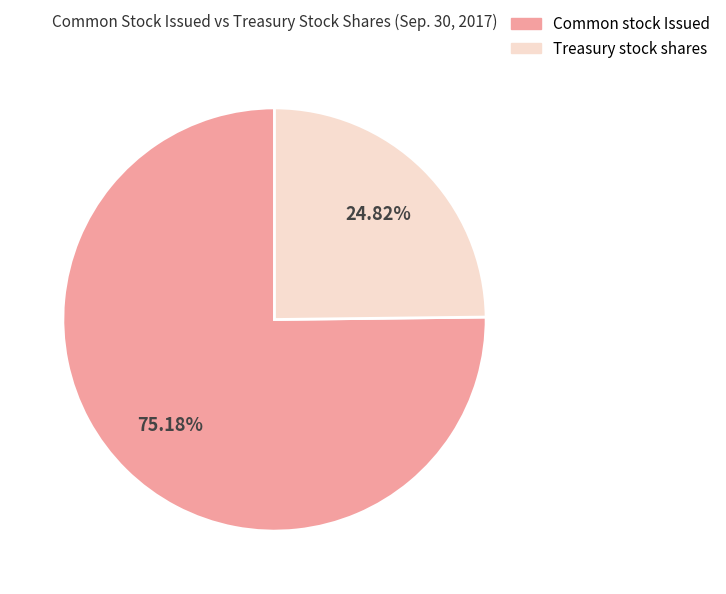

Count the number of slices in the pie.

2